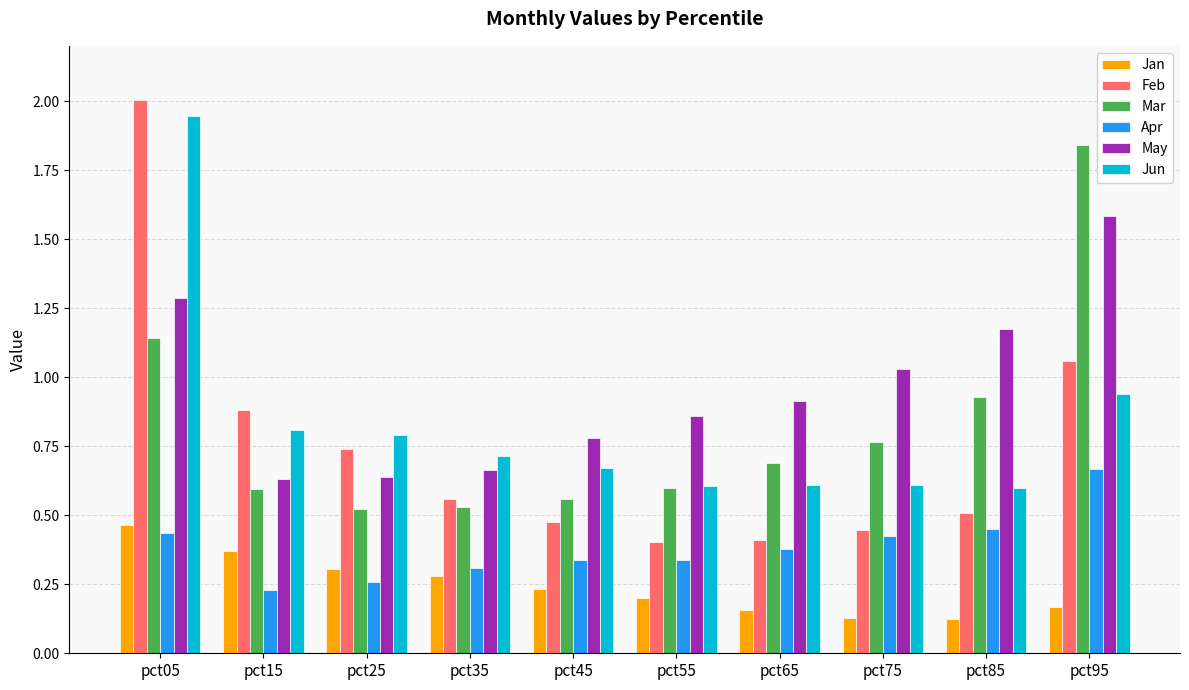

What is the difference between the highest and lowest values at pct05?

1.6